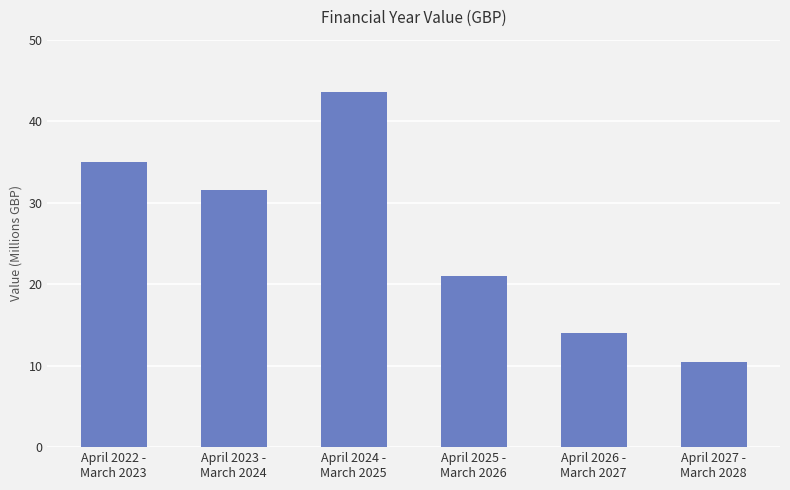

List the labels in order of value, smallest first.

April 2027 -
March 2028, April 2026 -
March 2027, April 2025 -
March 2026, April 2023 -
March 2024, April 2022 -
March 2023, April 2024 -
March 2025